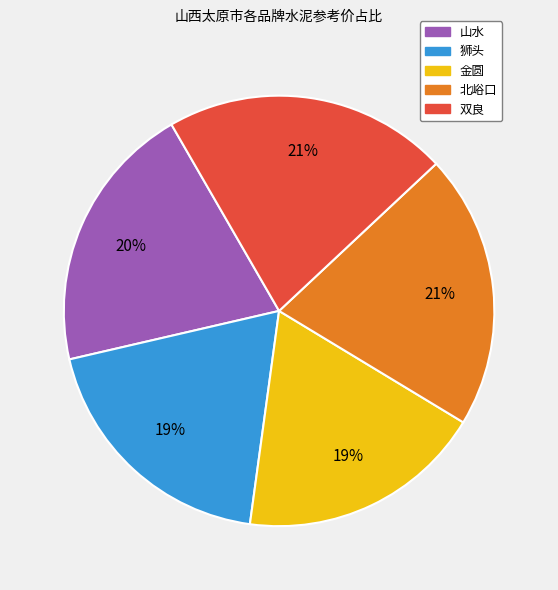

True or false: 山水 accounts for 29% of the total.

False